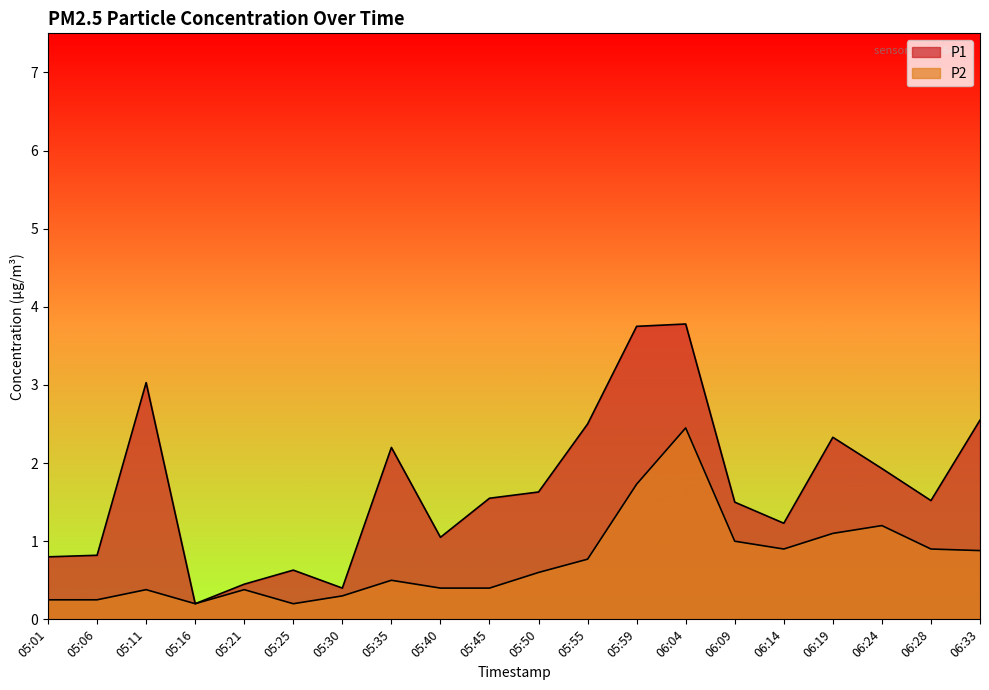

What is the sum of the P2 values at 06:28 and 06:33?

1.8